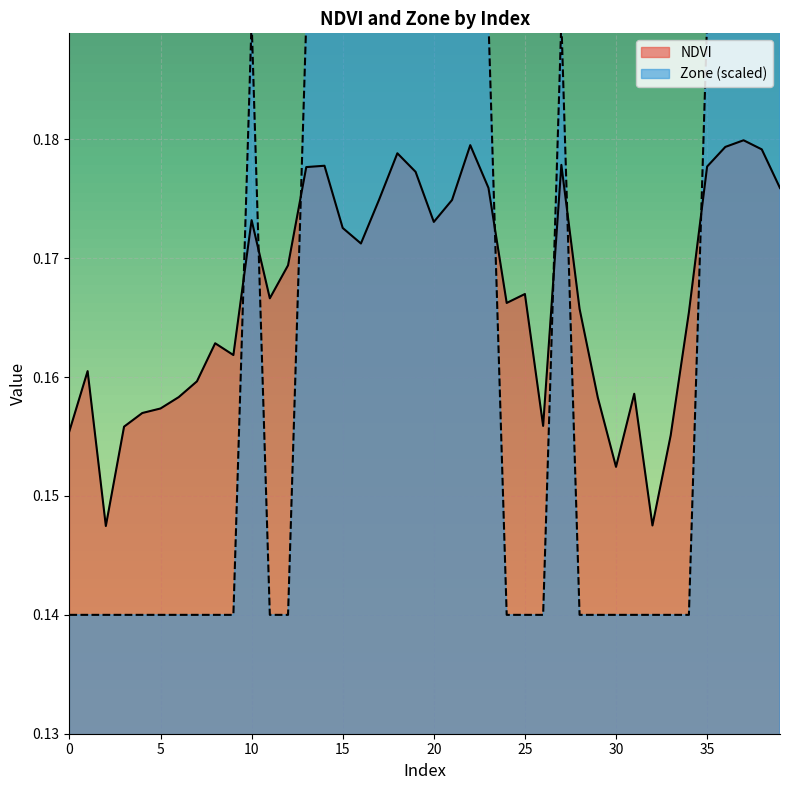

Which series has the widest spread of values?

Zone